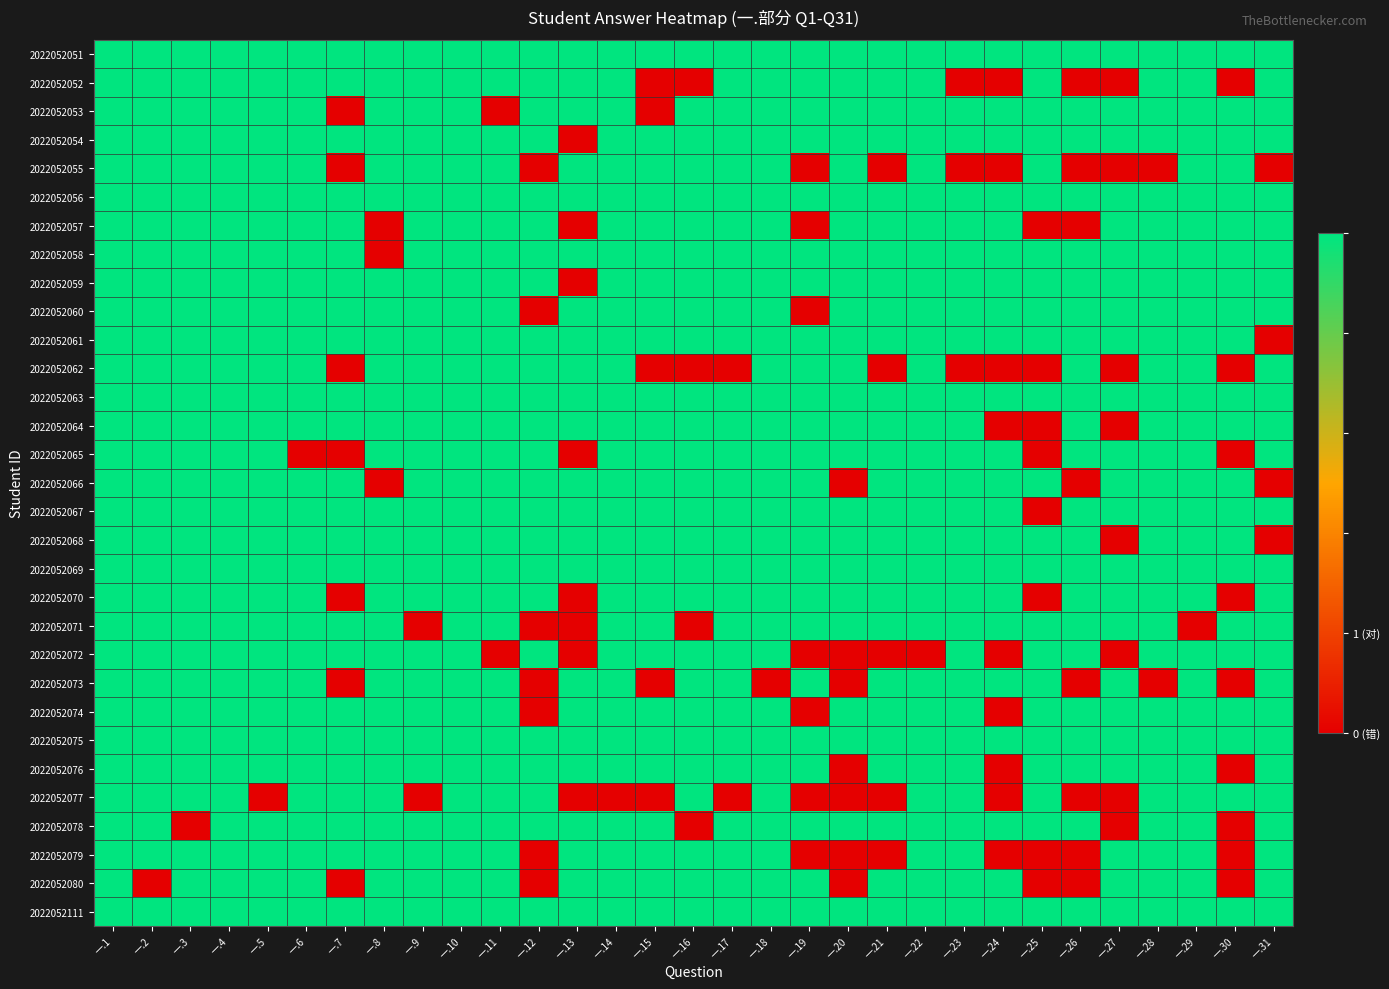

At how many categories does at least one series exceed 0?

31